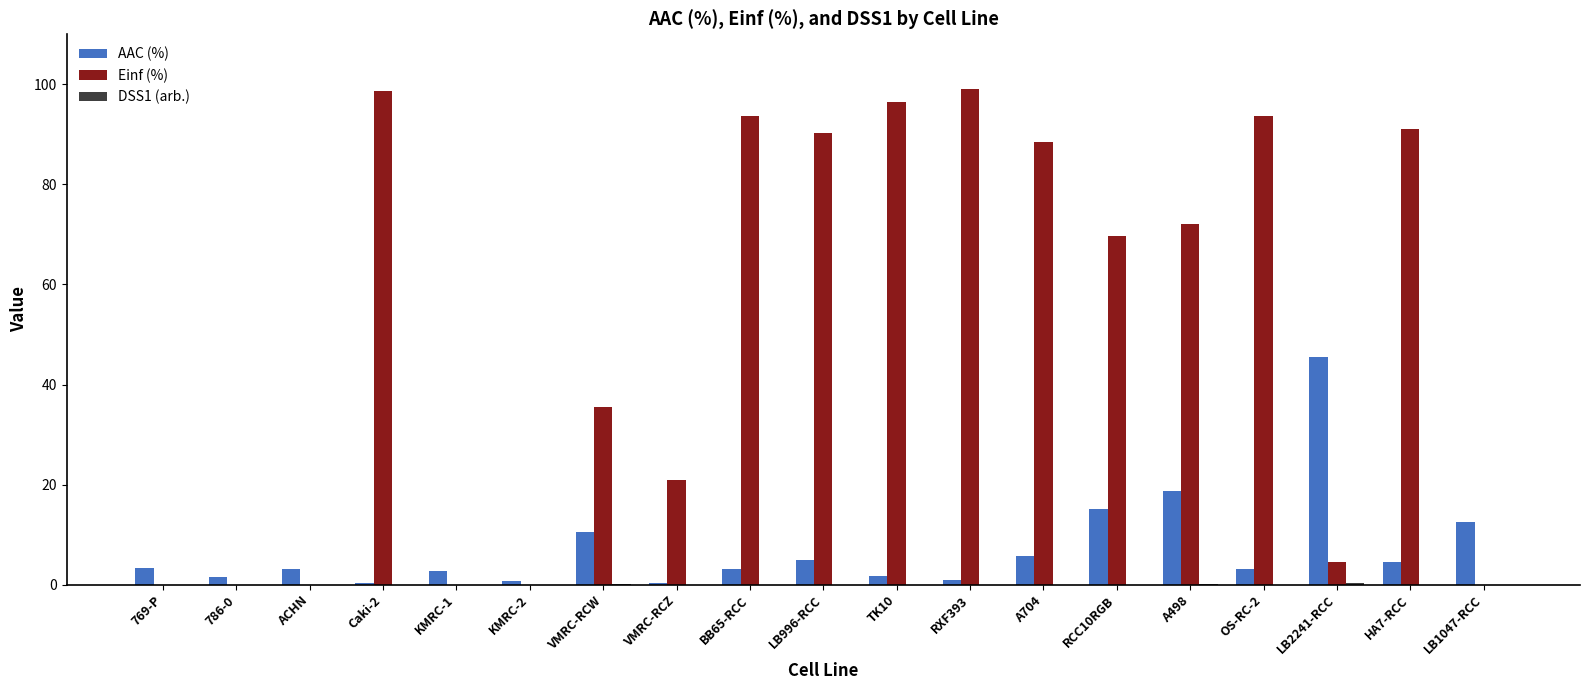

What is the greatest value displayed?

99.1